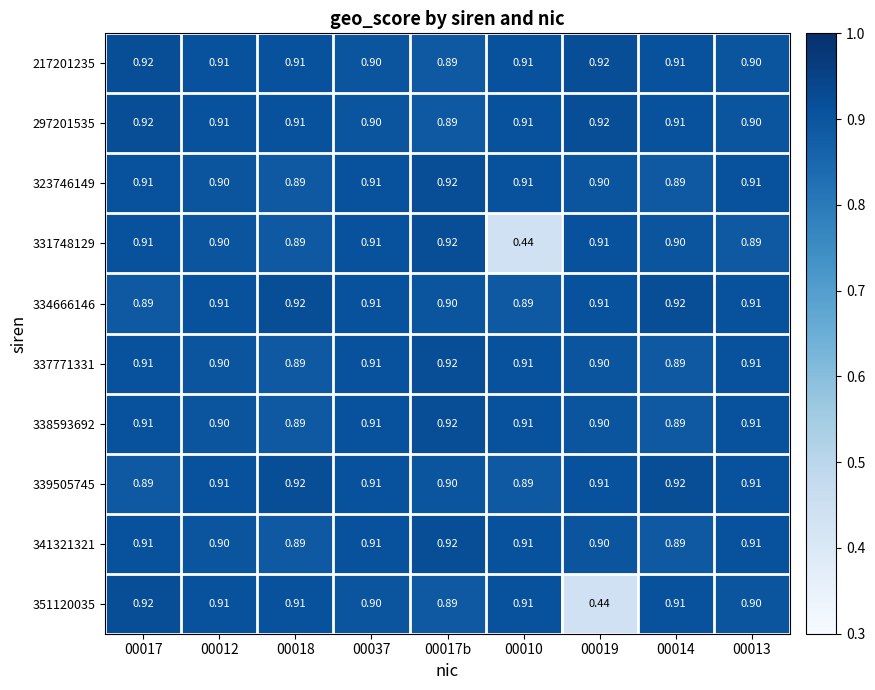

Is the value of 337771331 at 00012 greater than the value of 351120035 at 00012?

No